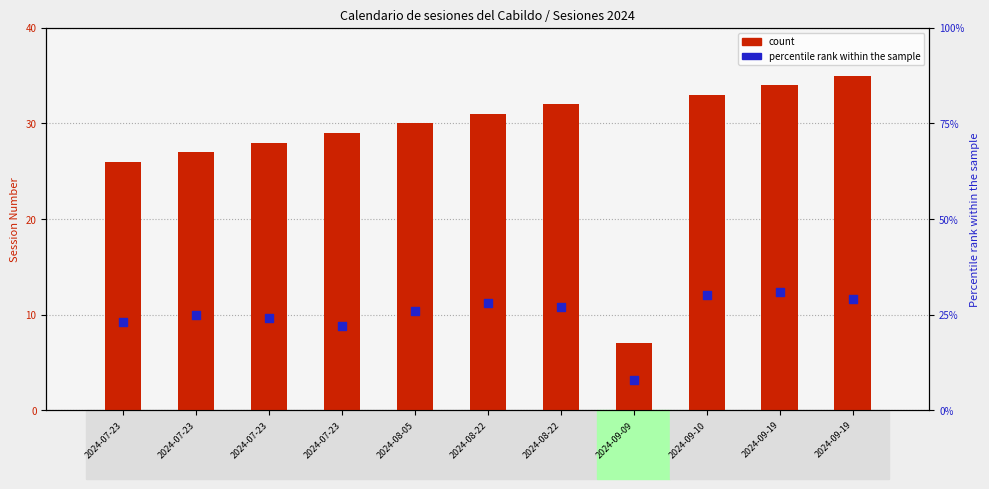

At how many categories does at least one series exceed 29?

6